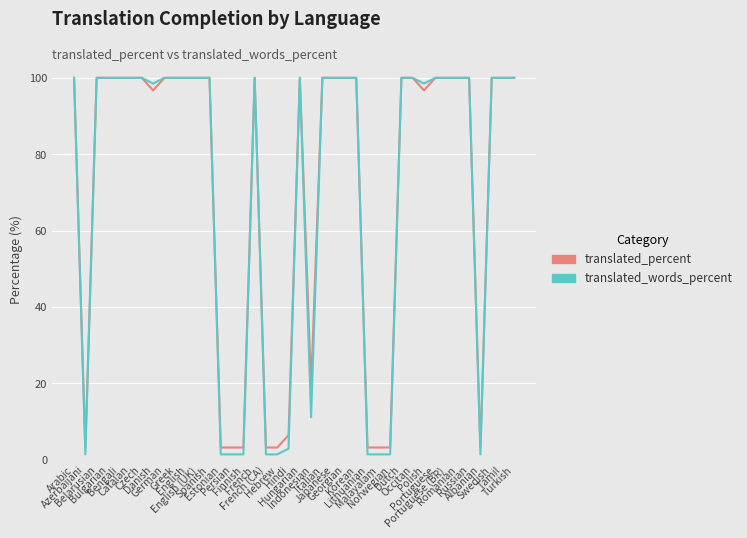

What is the lowest value of the translated_percent series?

3.2